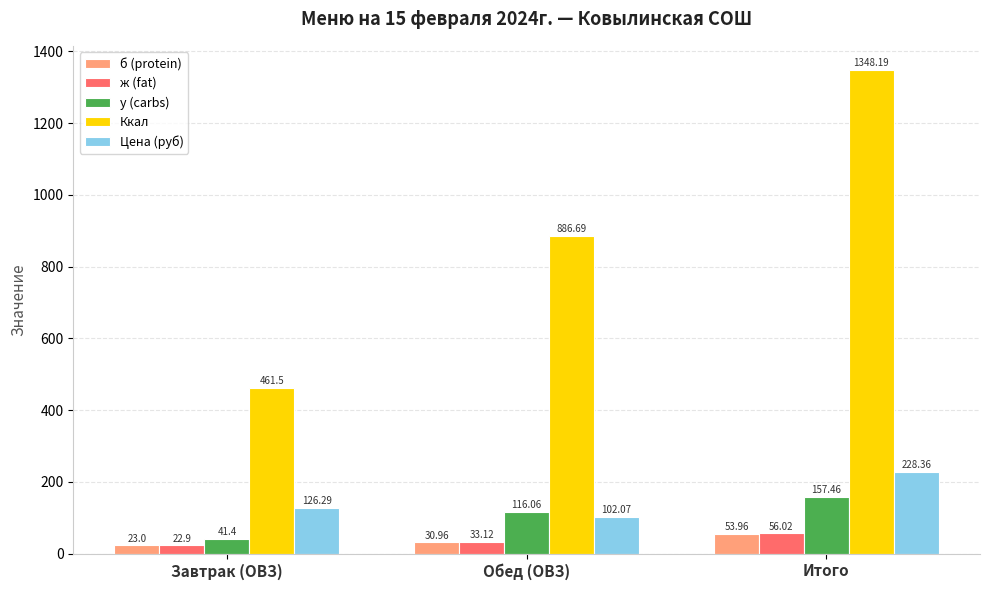

What is the difference between the Цена (руб) values at Обед (ОВЗ) and Итого?

126.3